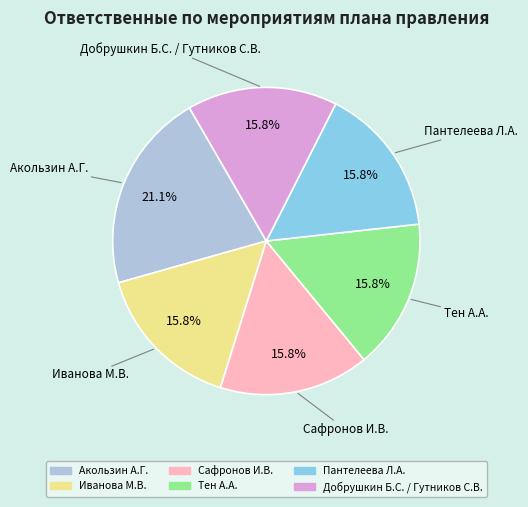

What portion of the pie excludes Акользин А.Г.?

78.9%